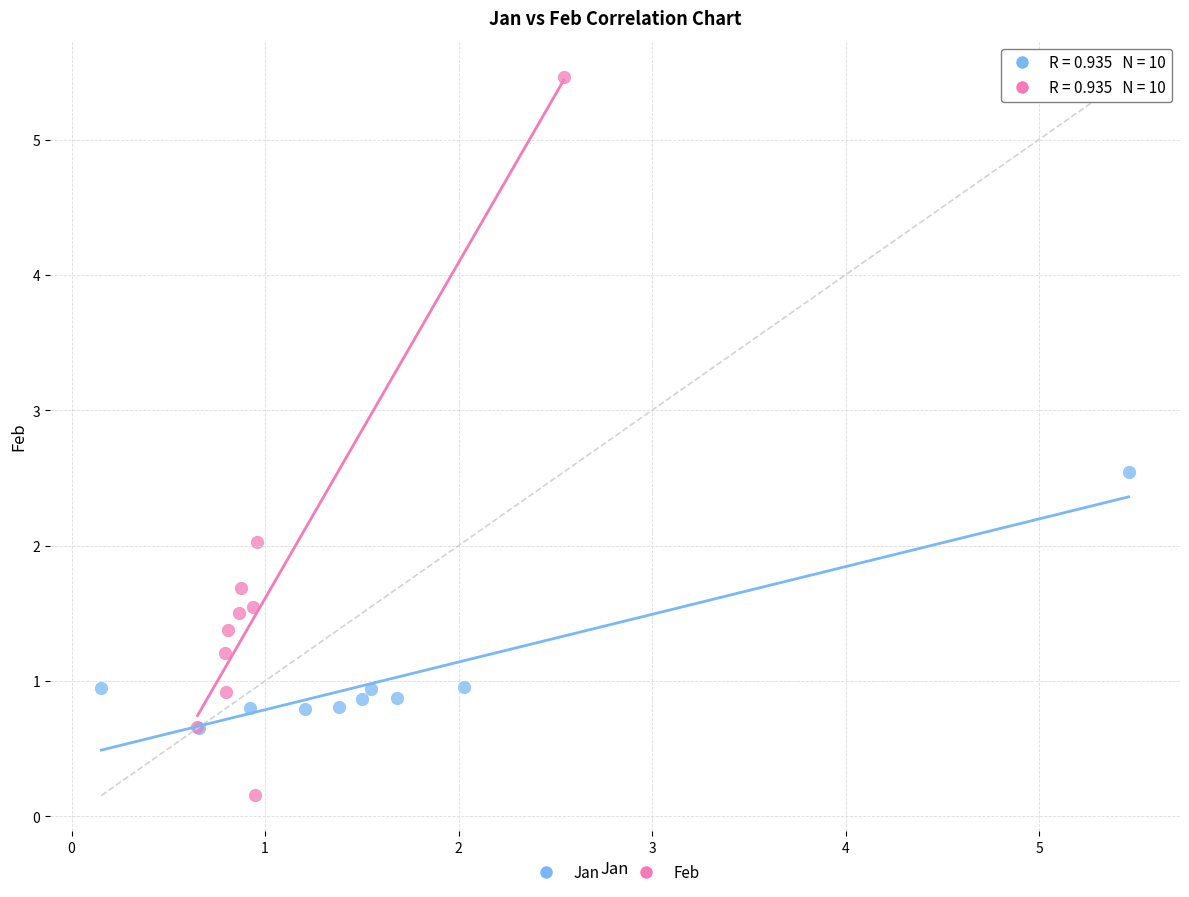

Which series has the widest spread of Y values?

Feb